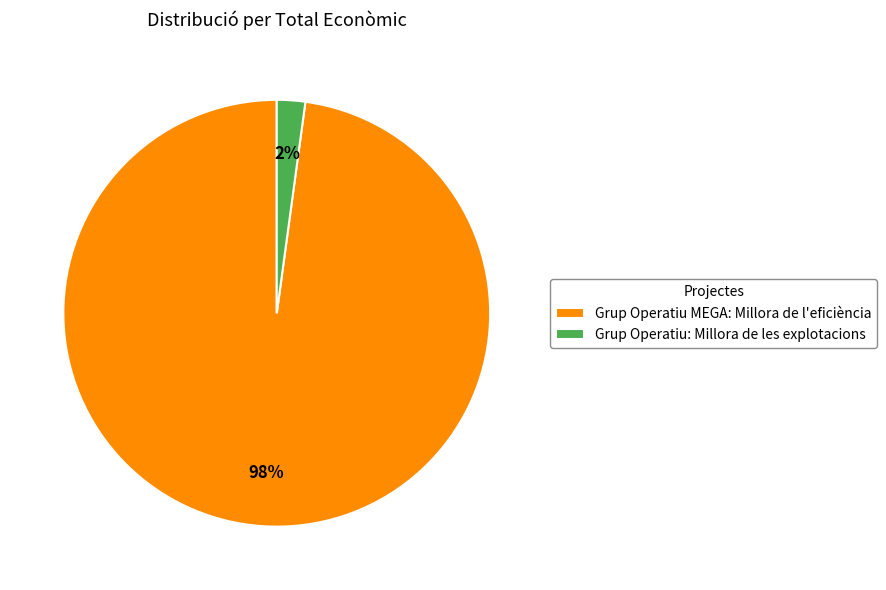

Count the number of slices in the pie.

2